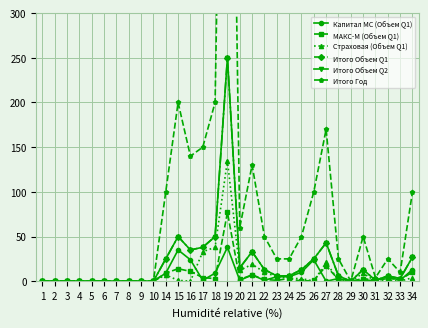

Count the number of categories in the chart.

31